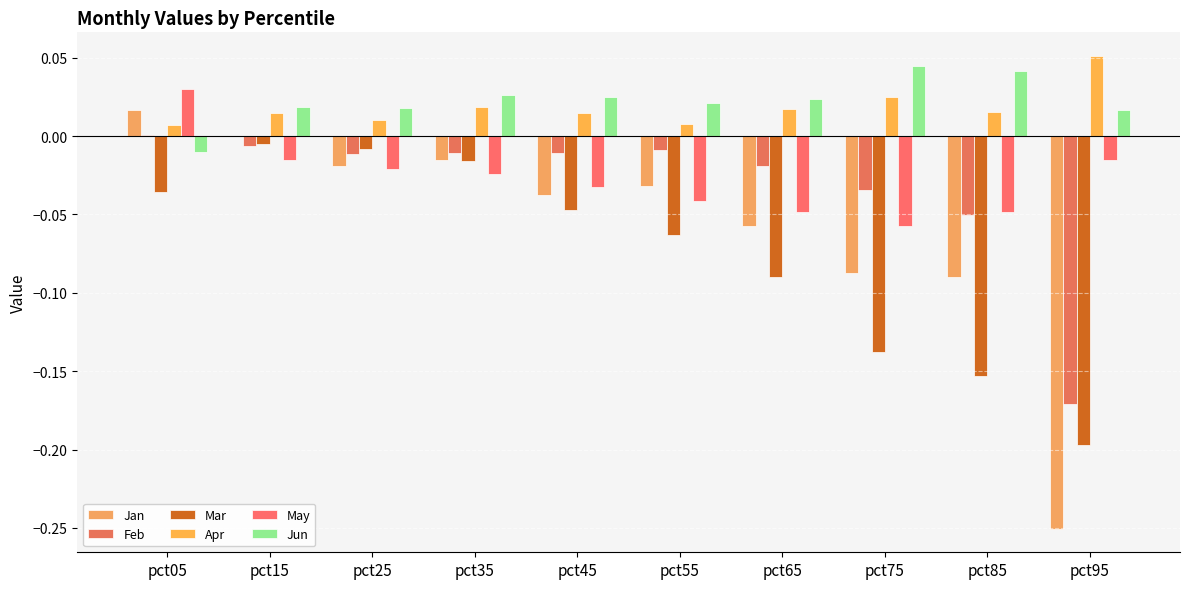

Is it true that Feb equals -0.0 at pct25?

False